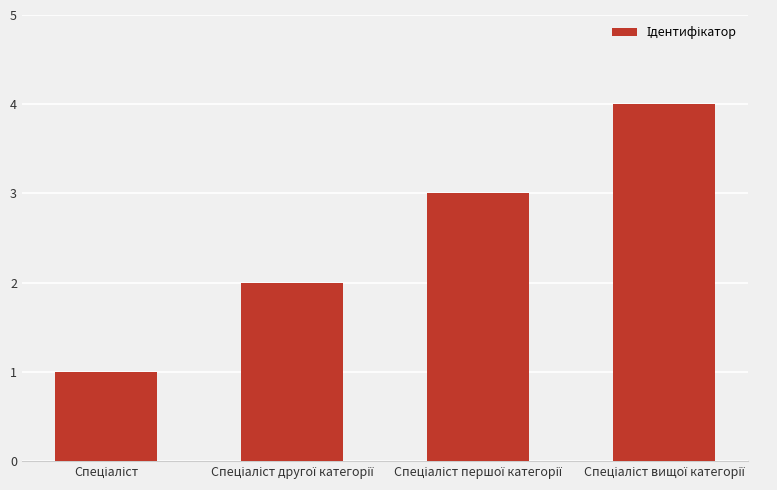

What is the greatest value displayed?

4